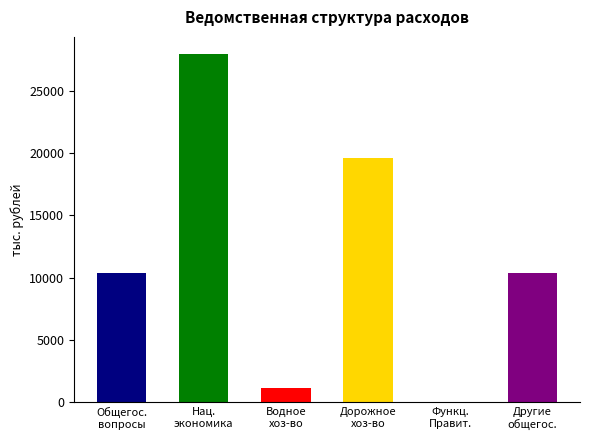

Reading left to right, list all the values displayed in this chart.

ОБЩЕГОСУДАРСТВЕННЫЕ ВОПРОСЫ=10397.5	НАЦИОНАЛЬНАЯ ЭКОНОМИКА=27955.4	Водное хозяйство=1165.5	Дорожное хозяйство=19597.3	Функционирование Правительства=5.0	Другие общегосударственные вопросы=10392.5